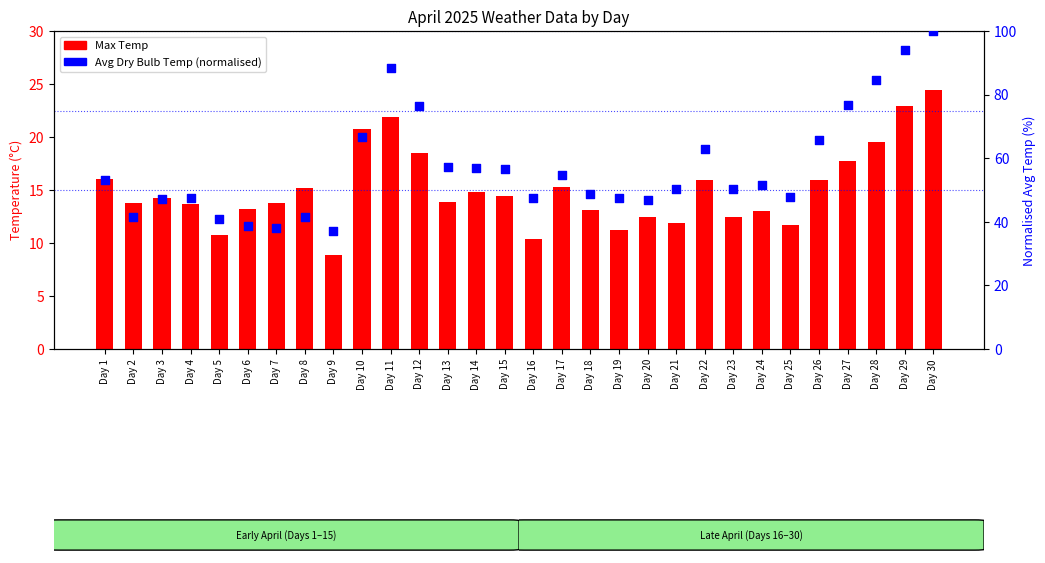

What are all the series names shown in the legend?

Max Temp, Avg Dry Bulb Temp (normalised)